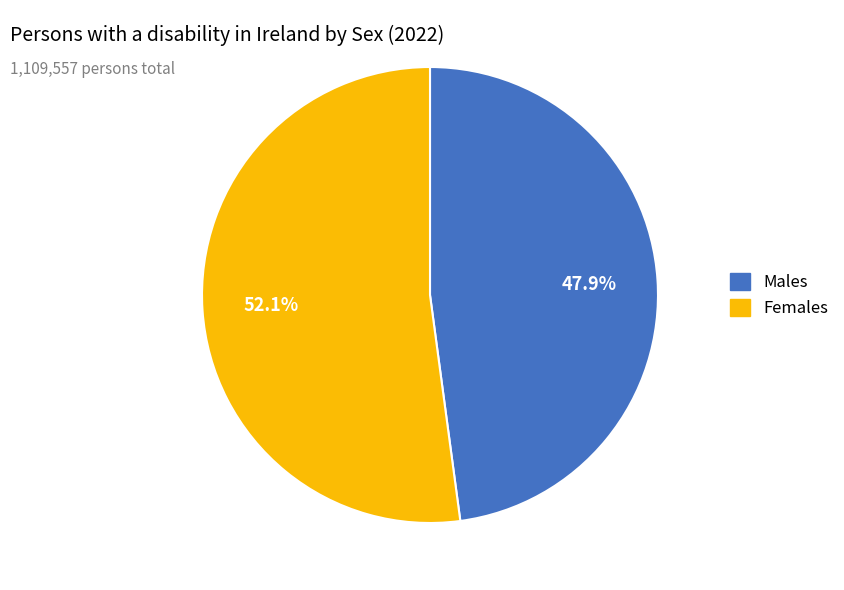

Is there any slice that represents more than half of the pie?

Yes